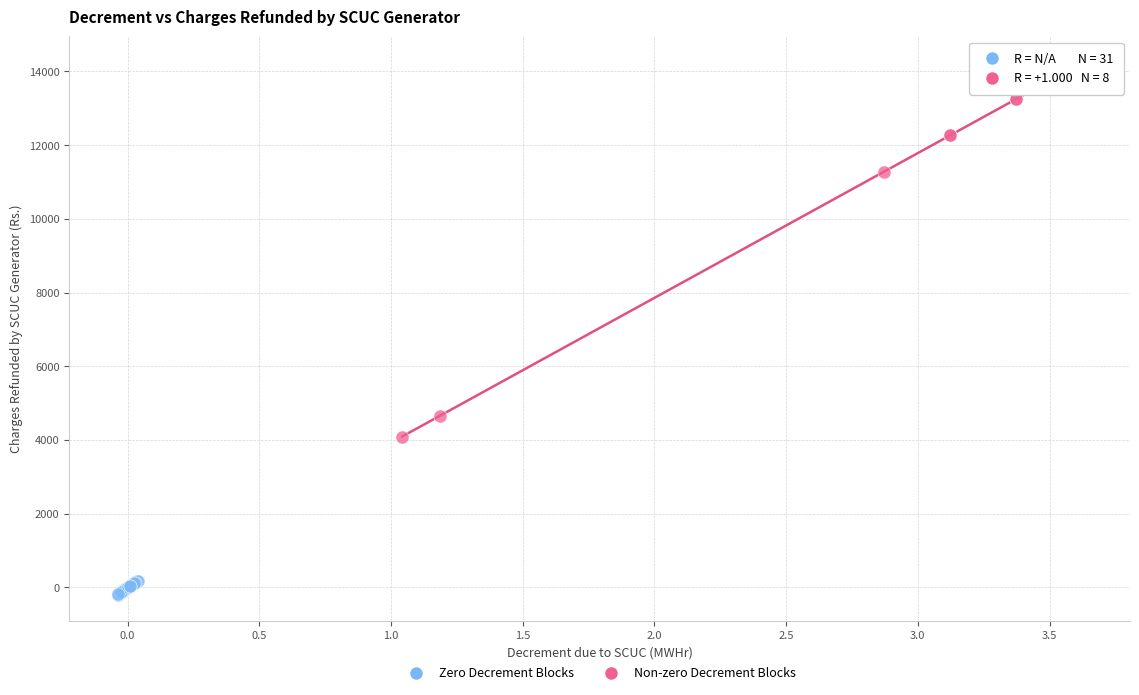

Which series reaches the maximum Y coordinate?

Non-zero Decrement Blocks